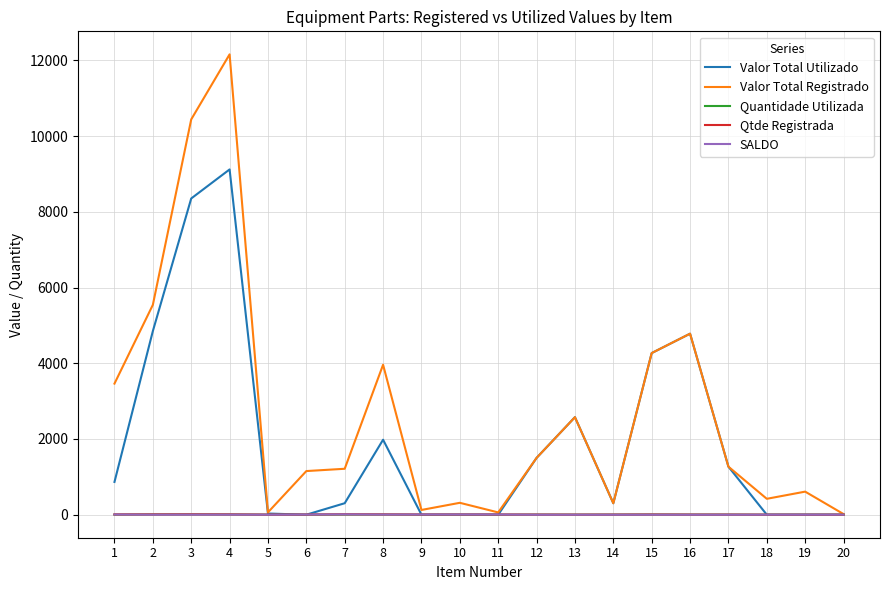

Which series has the largest total across all categories?

Valor Total Registrado